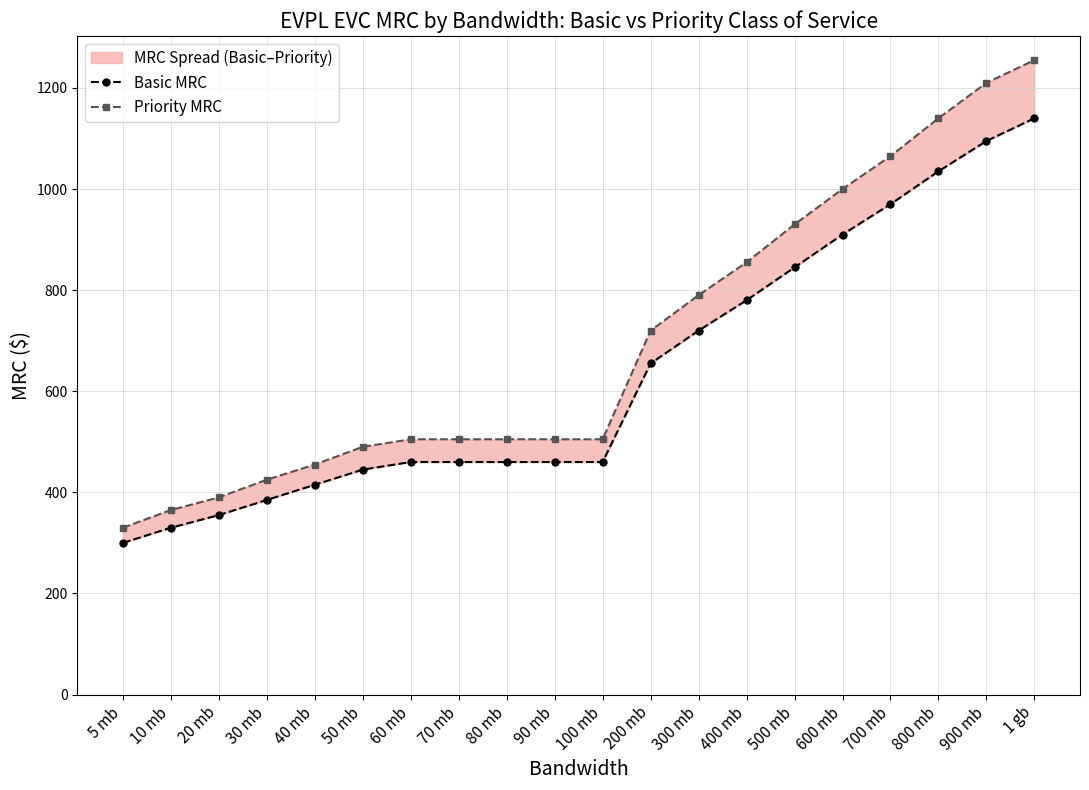

What is the sum of all Priority MRC values?

13945